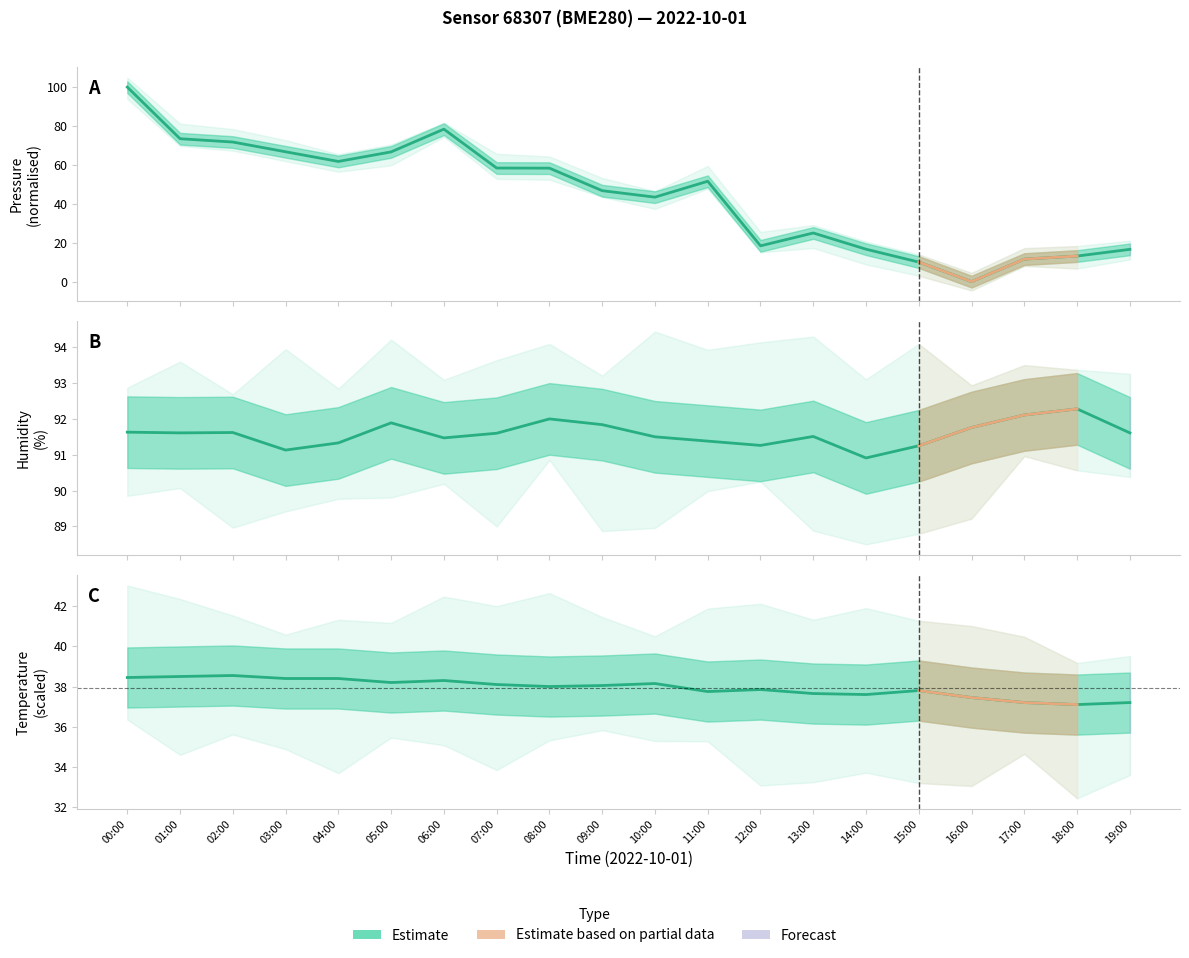

How many lines are shown in the chart?

3